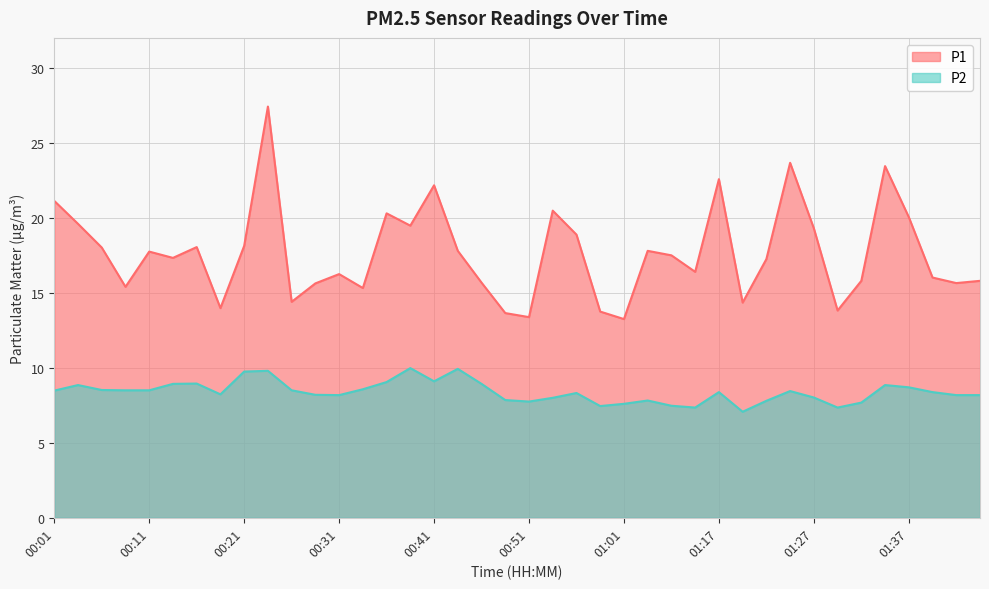

True or false: P2 and P1 cross at least once.

False